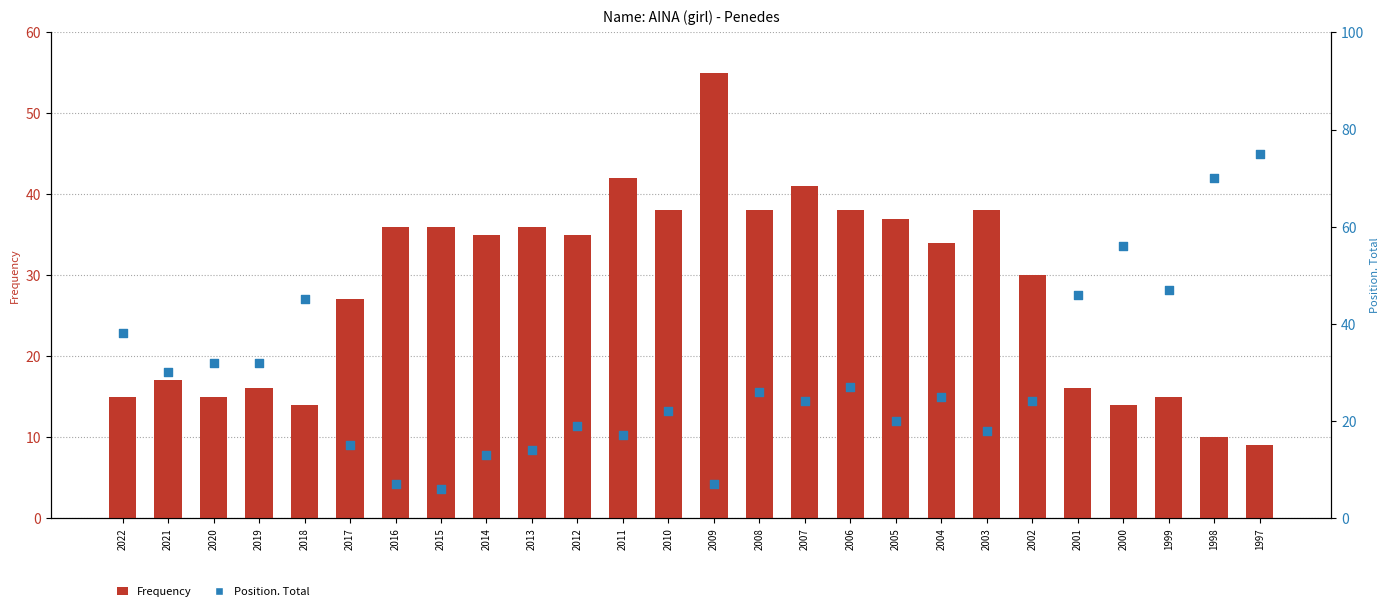

At how many categories does at least one series exceed 26?

26